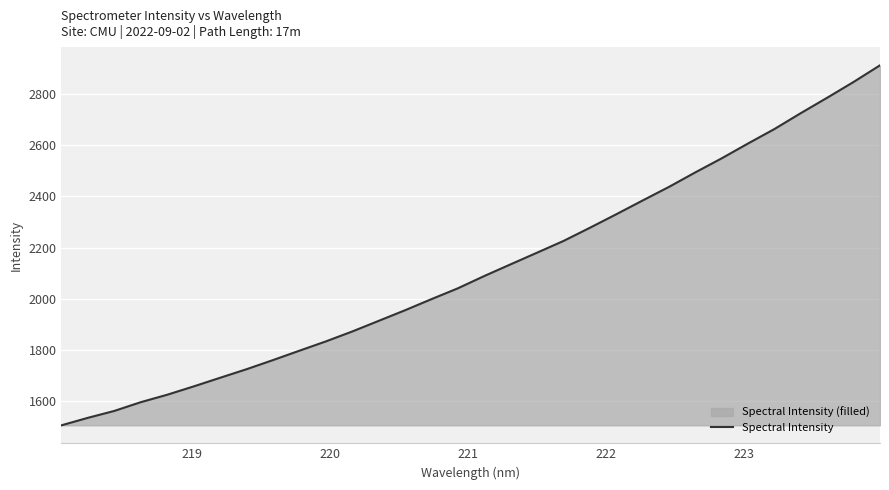

How many data points does each series have?

32